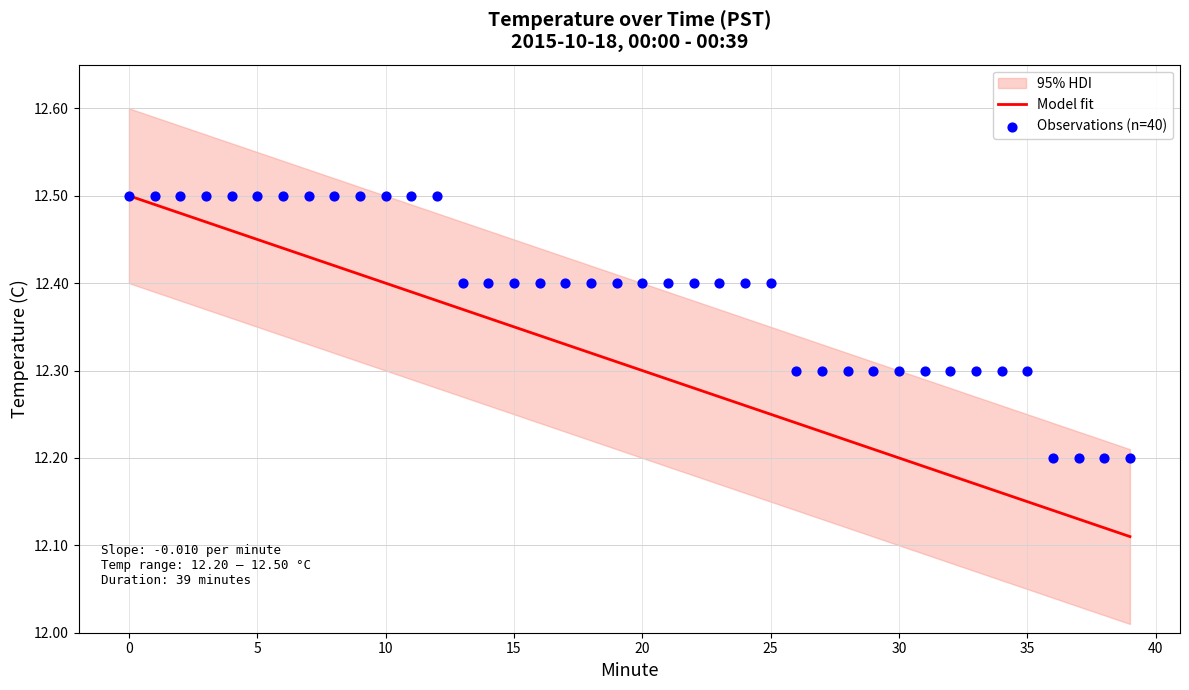

What is the total value across all series at 15?

25.0